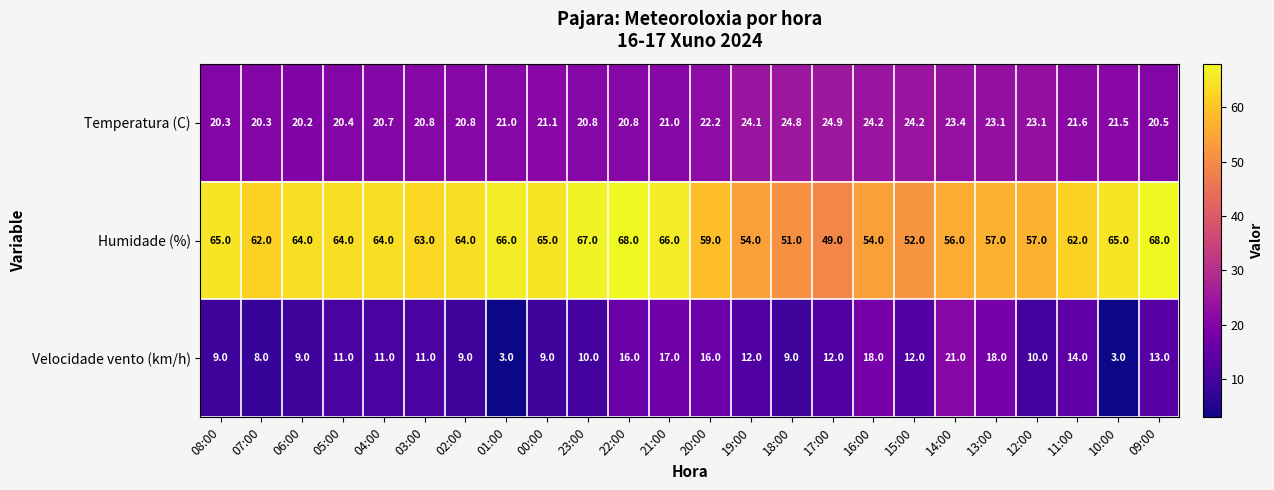

How many data points does each series have?

24